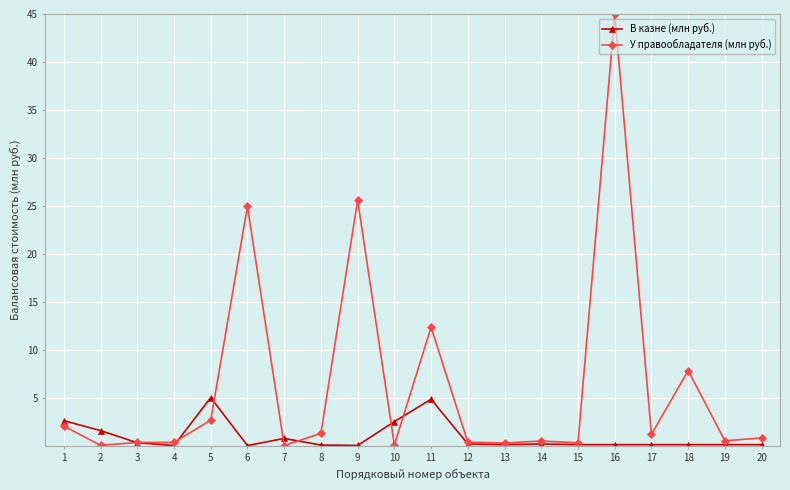

Rank the series by their average value, from lowest to highest.

В казне (млн руб.), У правообладателя (млн руб.)